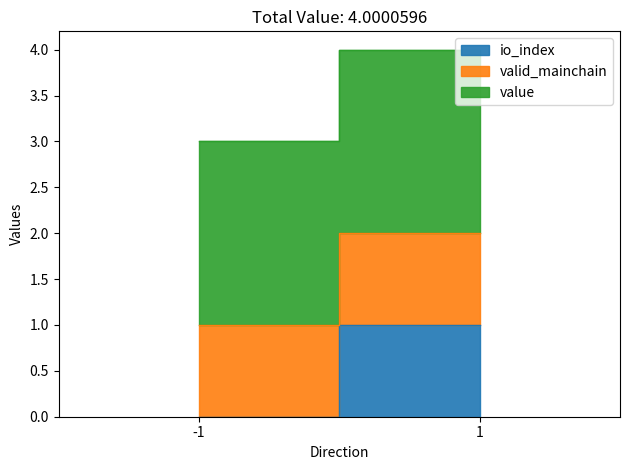

Which series has the largest total across all categories?

value